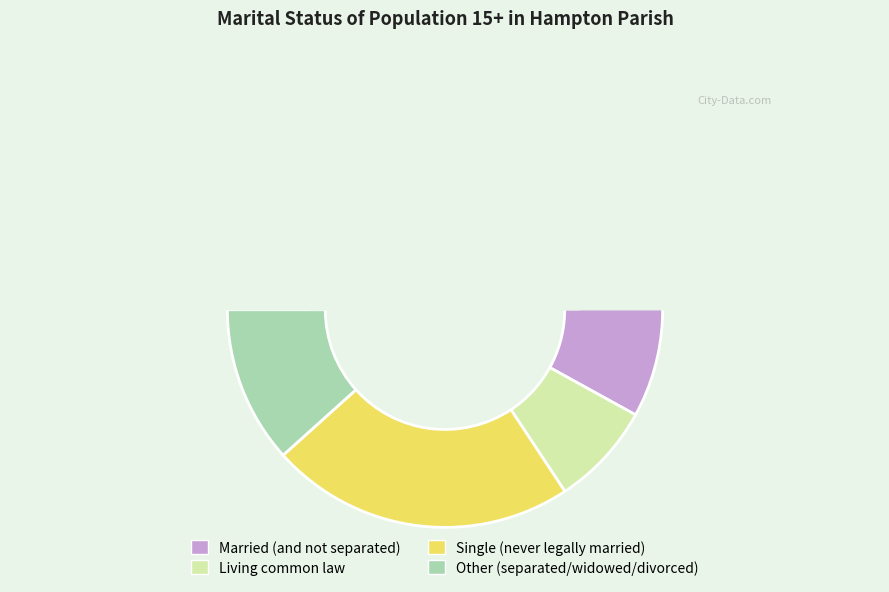

Is it true that Single (never legally married) is 9% of the pie?

False